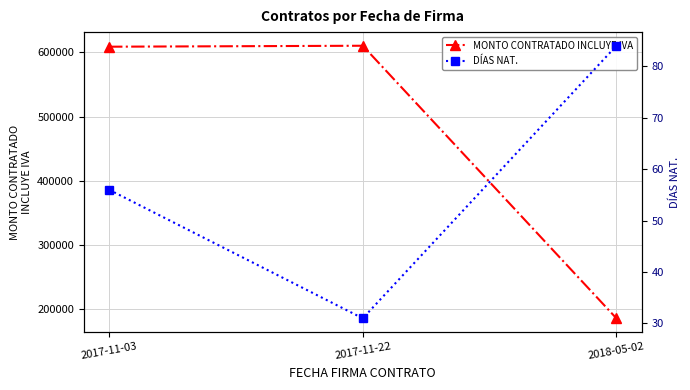

How many data points in MONTO CONTRATADO INCLUYE IVA are less than 609000?

1